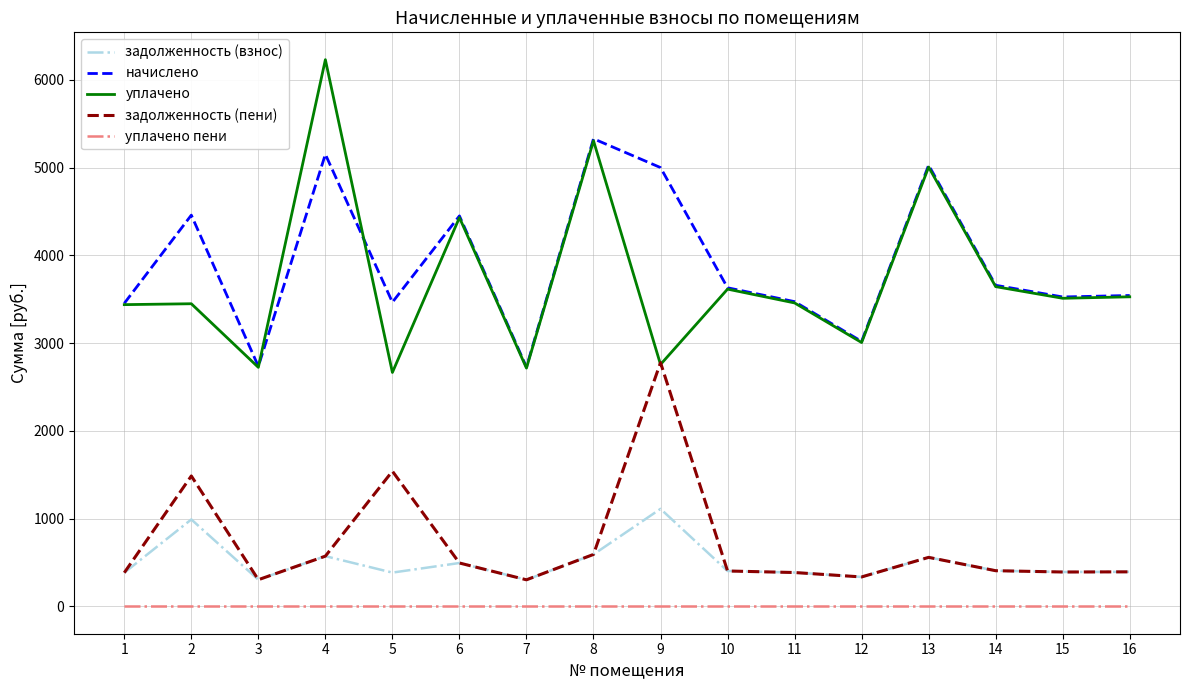

True or false: задолженность (взнос) and начислено intersect in this chart.

False